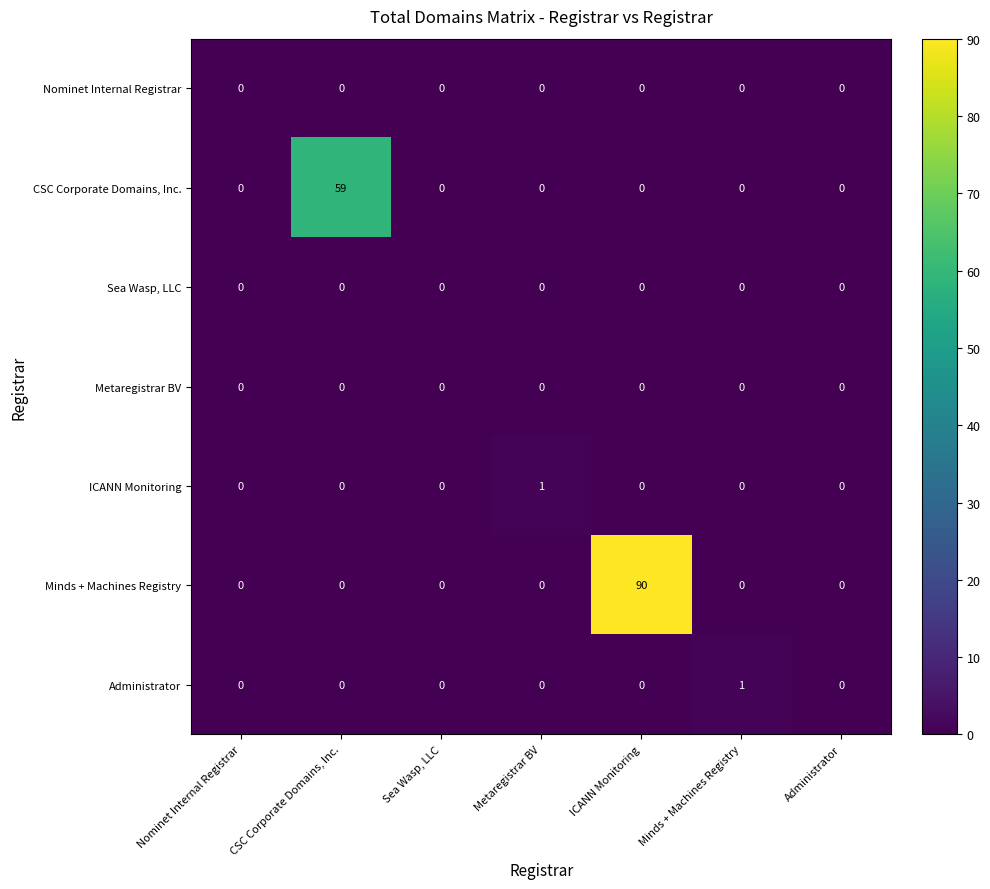

At which category is the sum across all series the highest?

ICANN Monitoring